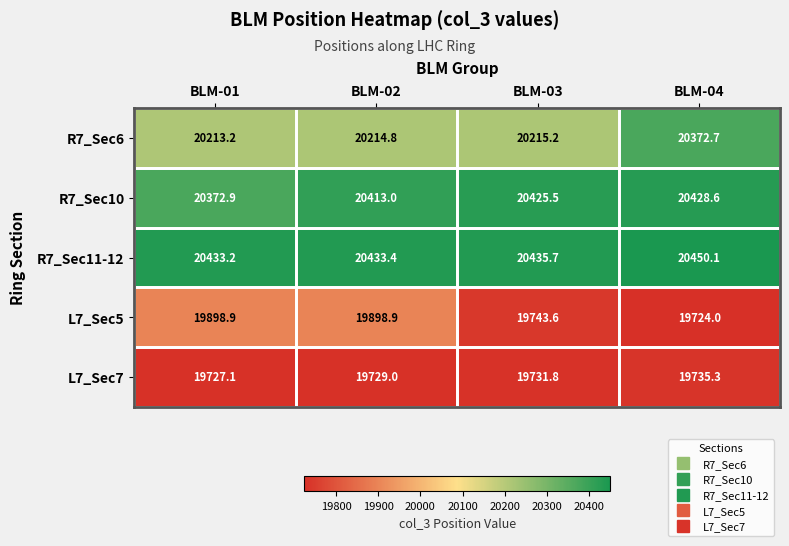

Where does the R7_Sec6 series first go above 20215?

BLM-03